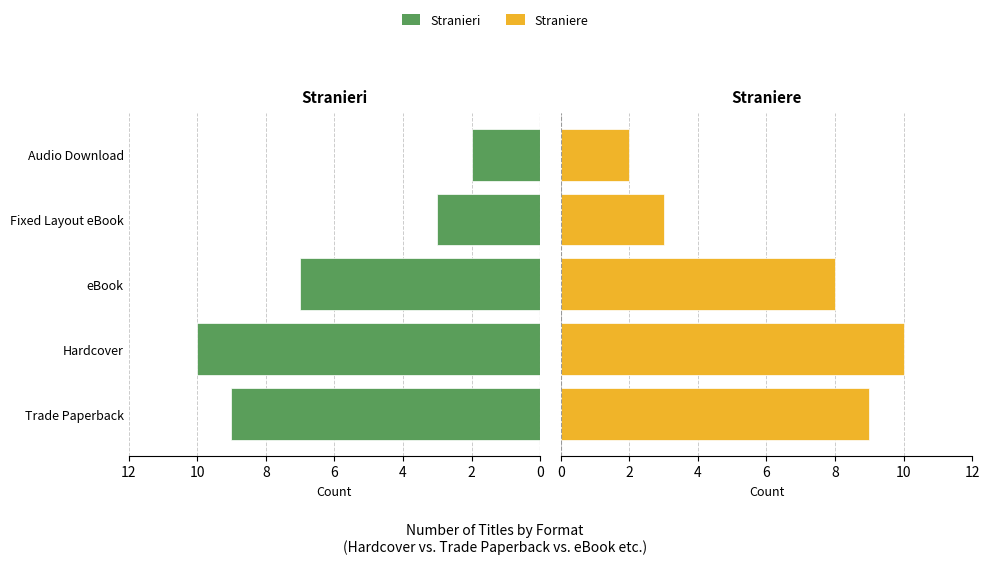

What are all the series names shown in the legend?

Stranieri, Straniere